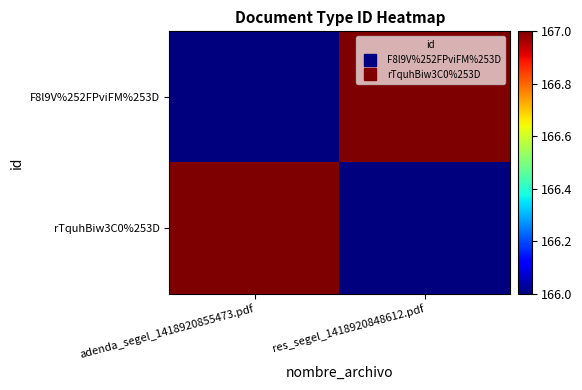

Reading left to right, what are all the values shown in this chart?

F8l9V%252FPviFM%253D: adenda_segel_1418920855473.pdf=166	res_segel_1418920848612.pdf=167
rTquhBiw3C0%253D: adenda_segel_1418920855473.pdf=167	res_segel_1418920848612.pdf=166